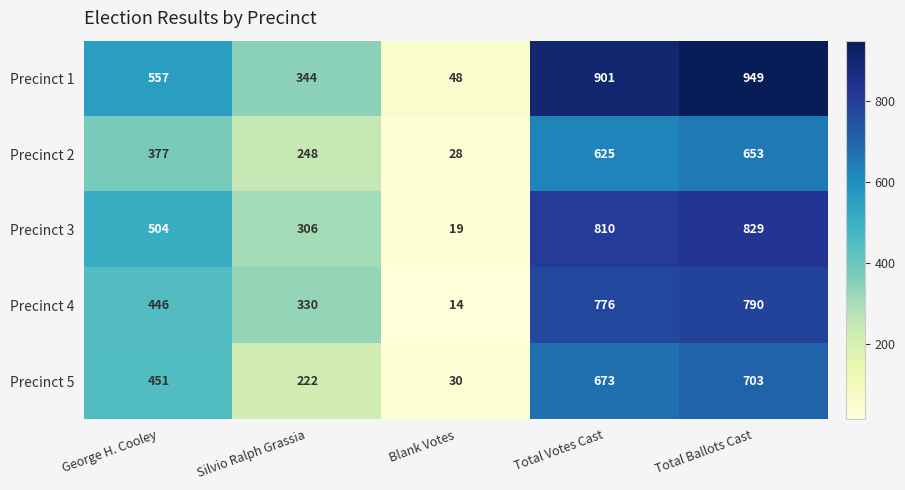

Which category has the lowest value in the Precinct 4 series?

Blank Votes